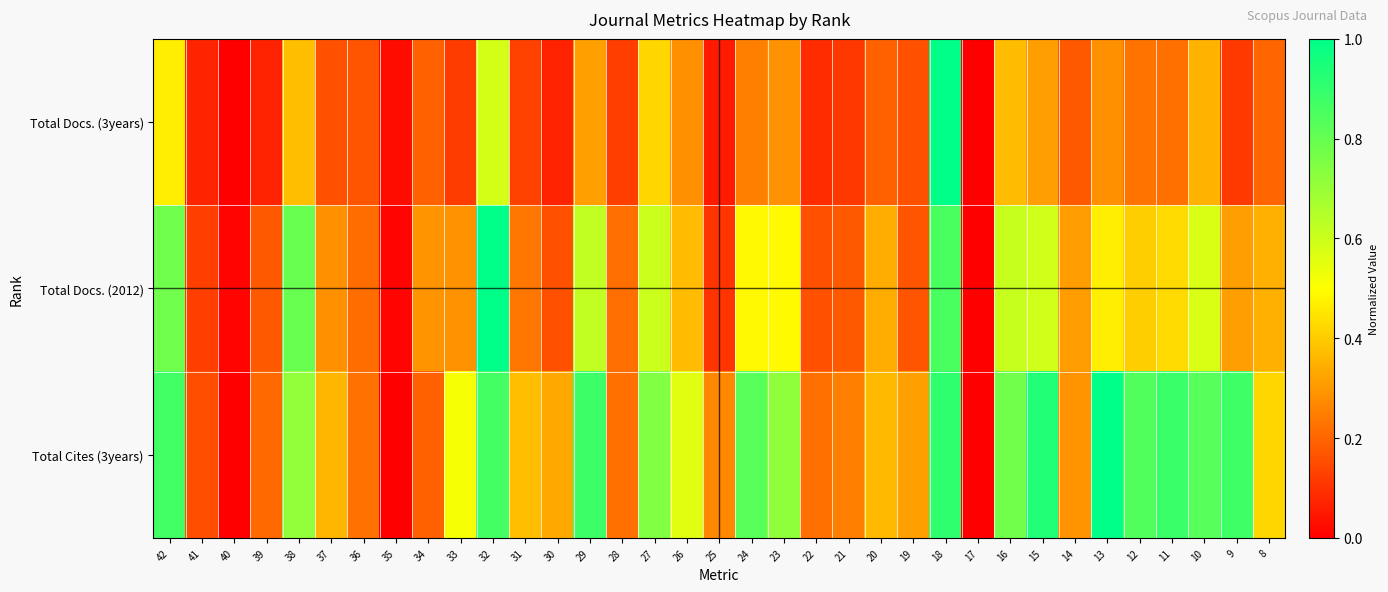

Which category has the lowest value across all series?

40